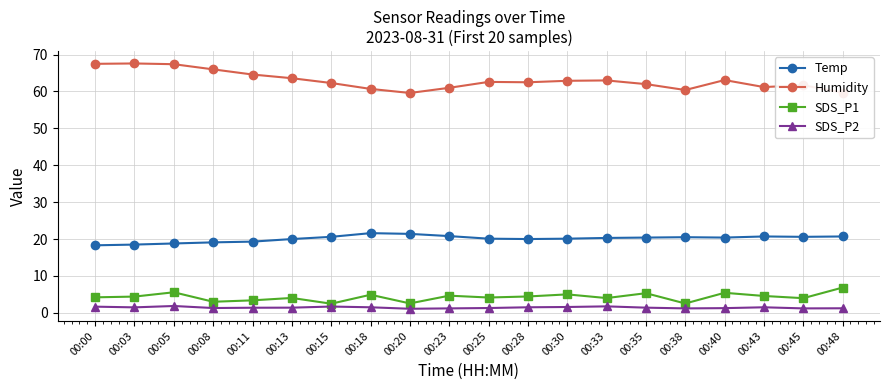

List the series in order of their peak value, lowest first.

SDS_P2, SDS_P1, Temp, Humidity